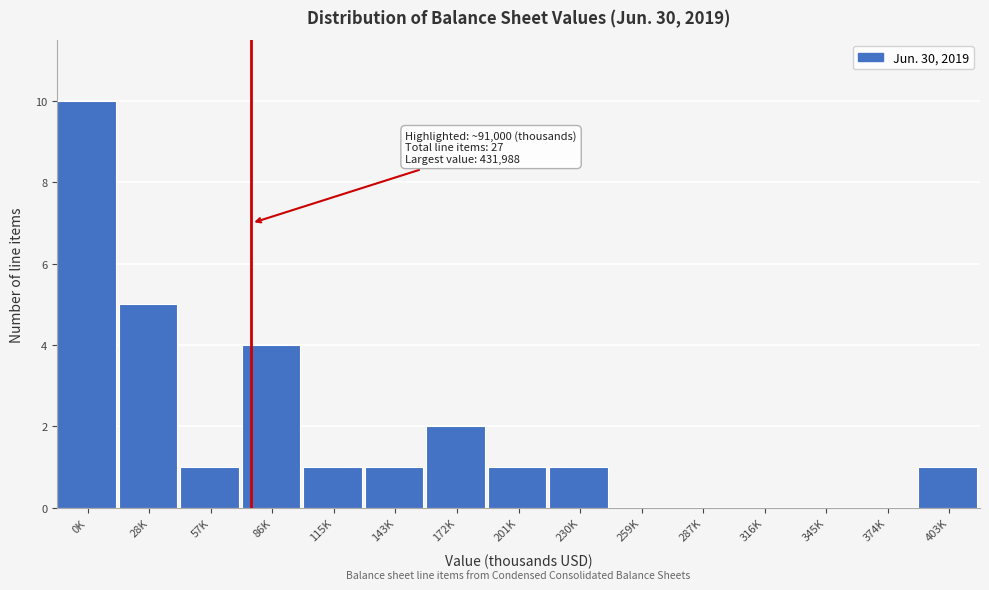

Reading left to right, transcribe all the data shown in this chart.

0K=10	28K=5	57K=1	86K=4	115K=1	143K=1	172K=2	201K=1	230K=1	259K=0	287K=0	316K=0	345K=0	374K=0	403K=1